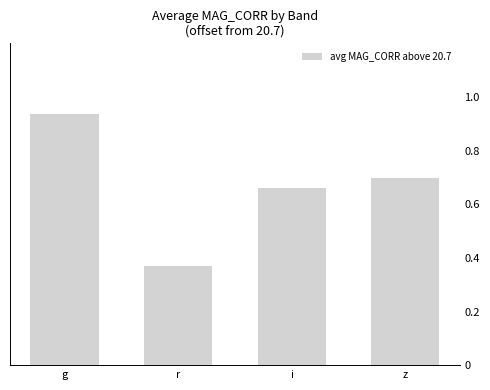

What is the label of the 2nd bar from the left?

r